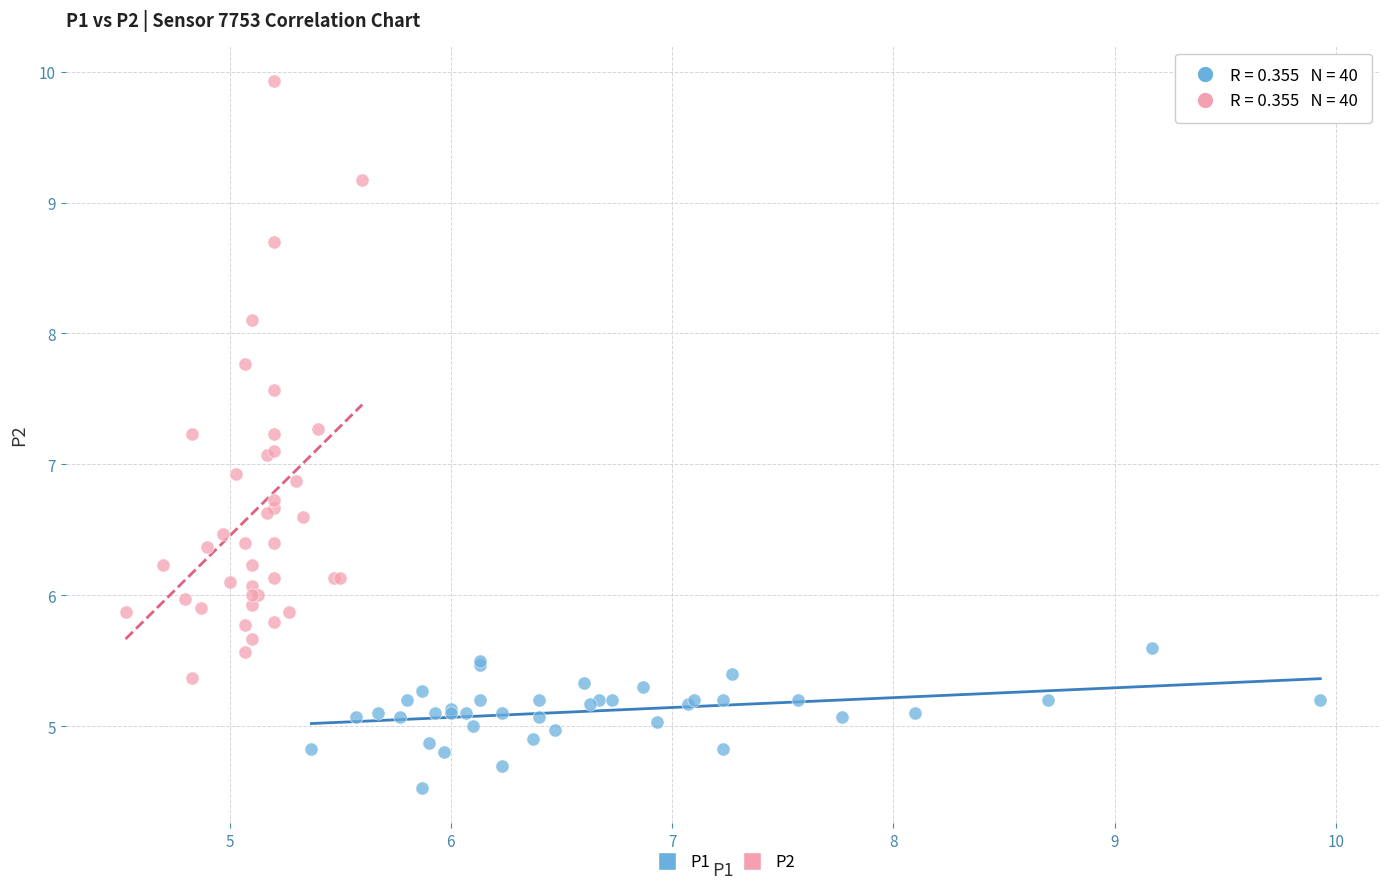

Which series reaches the maximum Y coordinate?

P2